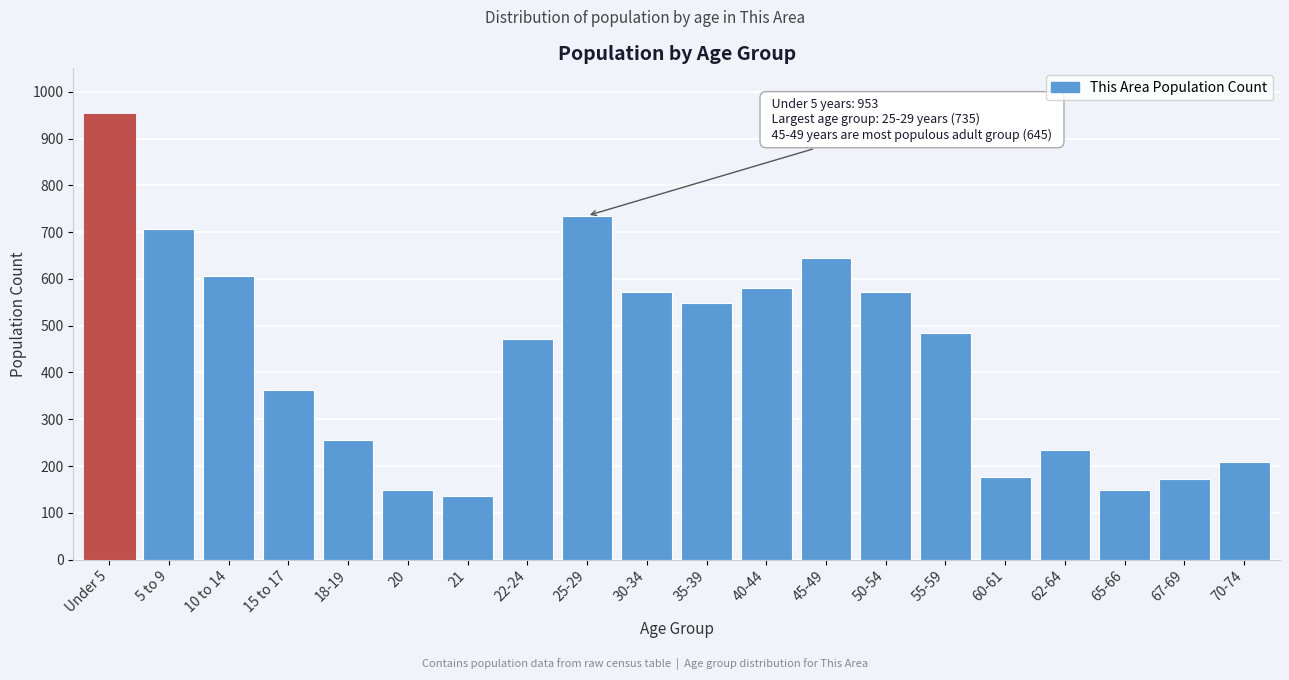

Between 60-61 and 22-24, which is larger?

22-24